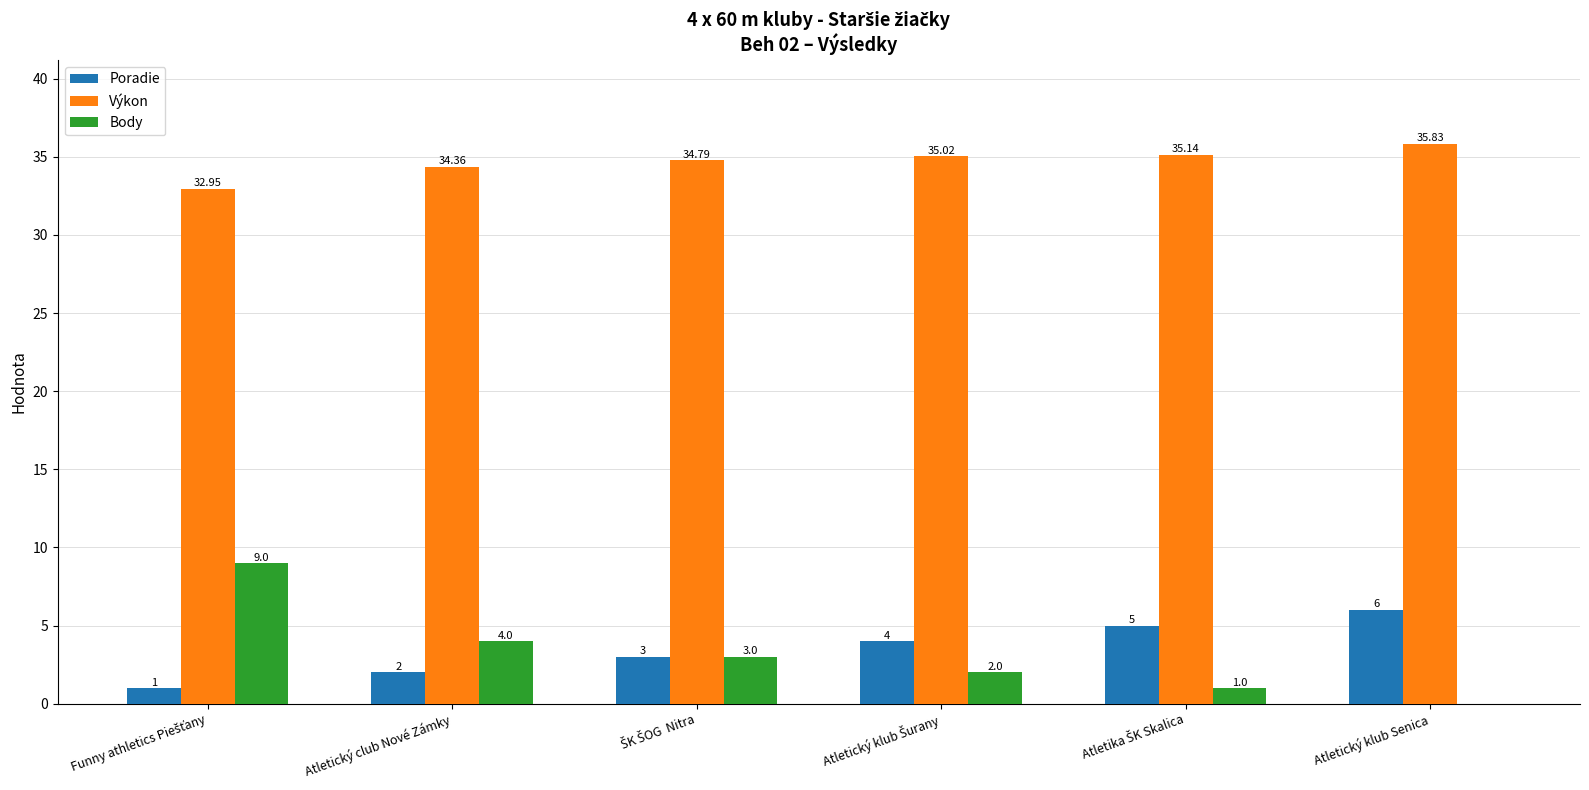

Where is Body nearest to the value 4?

Atletický club Nové Zámky